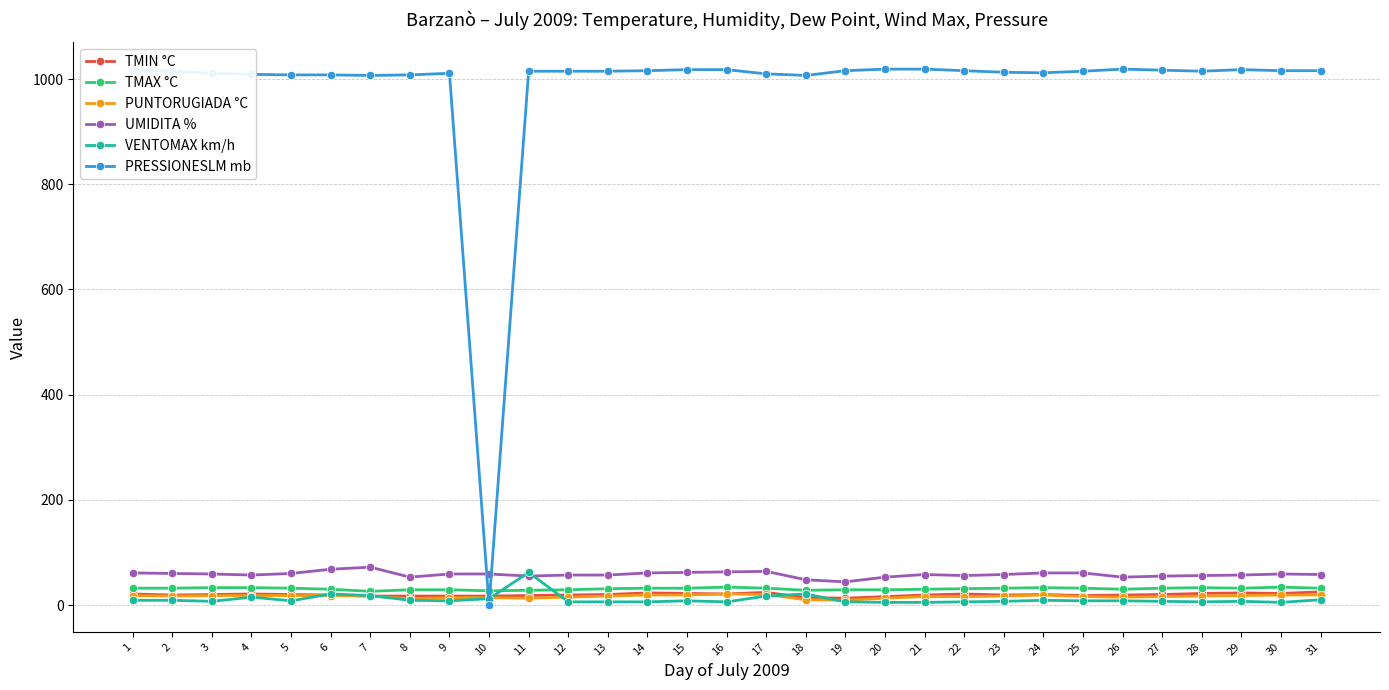

The value of PUNTORUGIADA °C at 10 is 14. True or false?

True